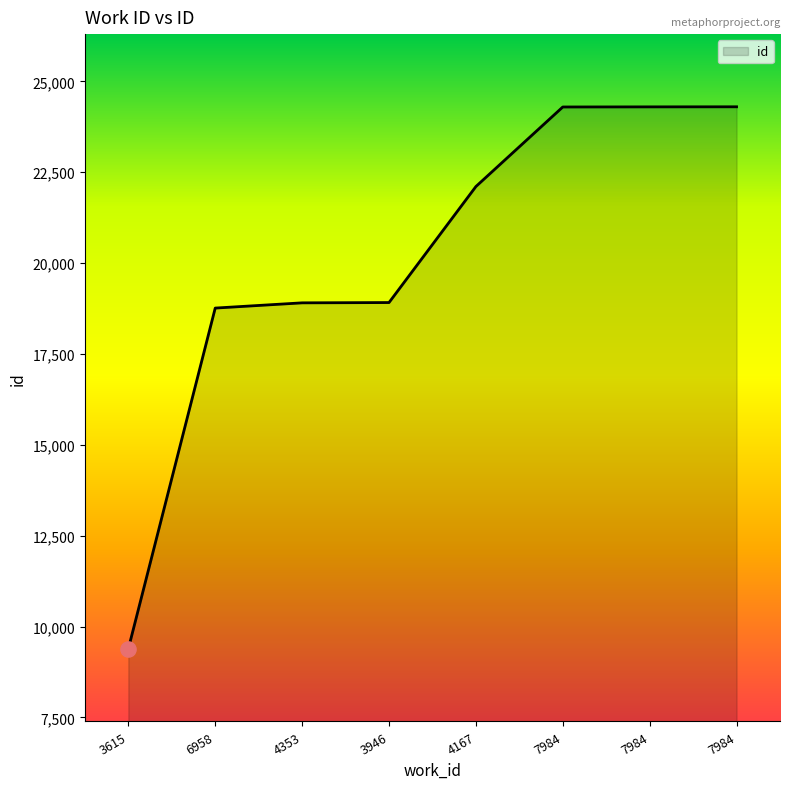

What is the ratio of the value at 7984 to the value at 4167?

1.1